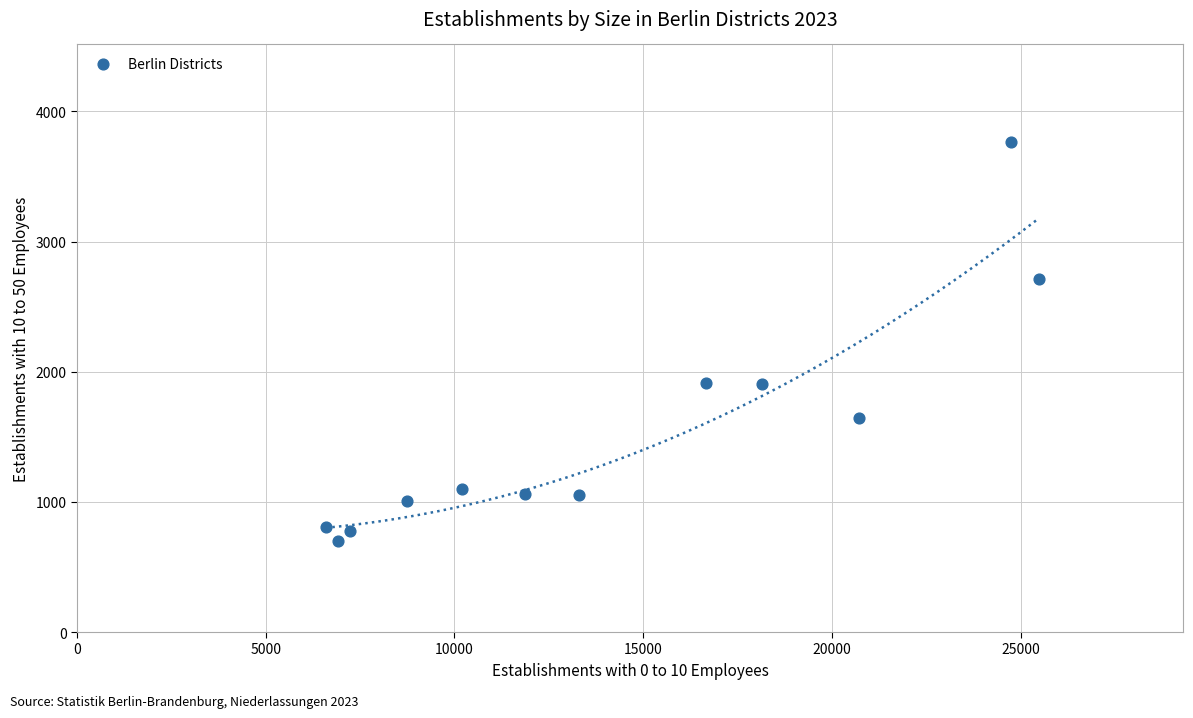

What is the range of Y values (max minus min)?

3059